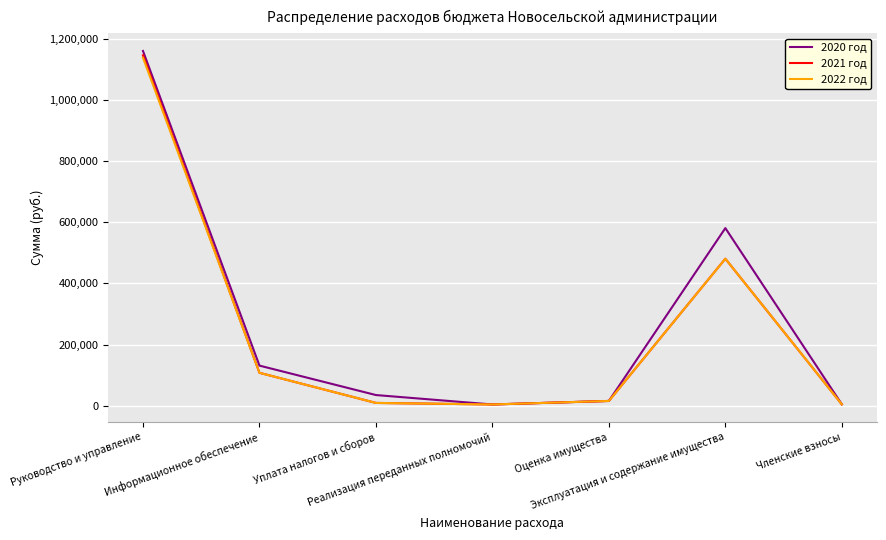

Which series has the largest range (max minus min)?

2020 год